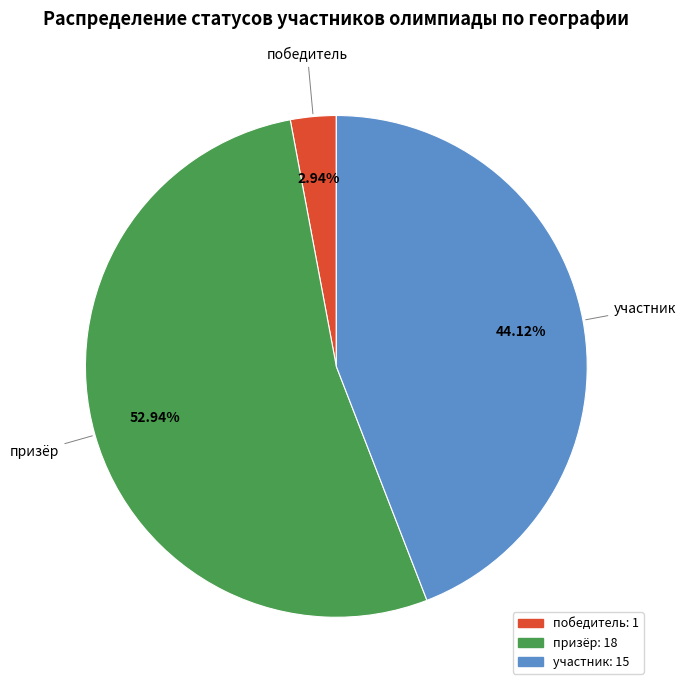

Which category accounts for the majority?

призёр